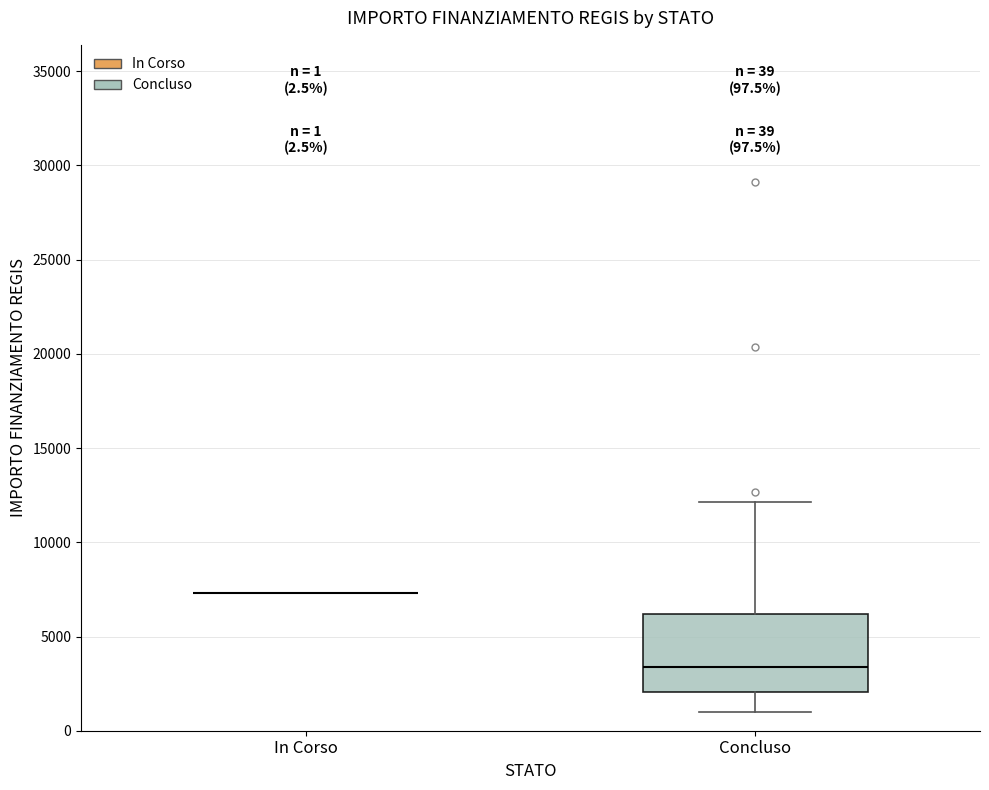

Comparing the boxes themselves (not the whiskers), which one is the tallest?

Concluso